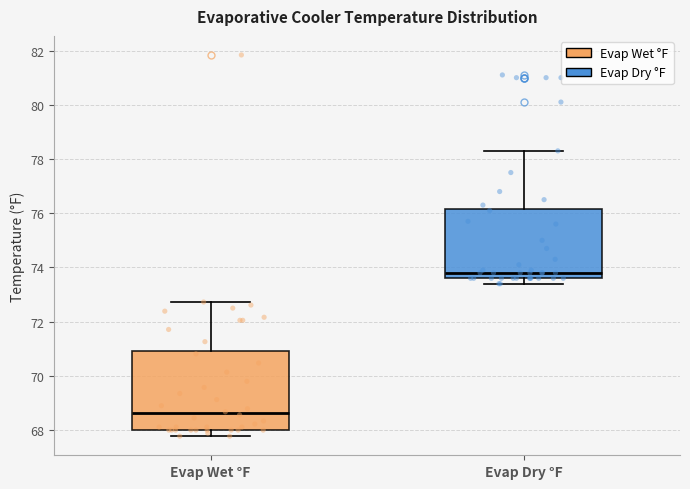

Which box is the tallest, from its lower edge to its upper edge?

Evap Wet °F